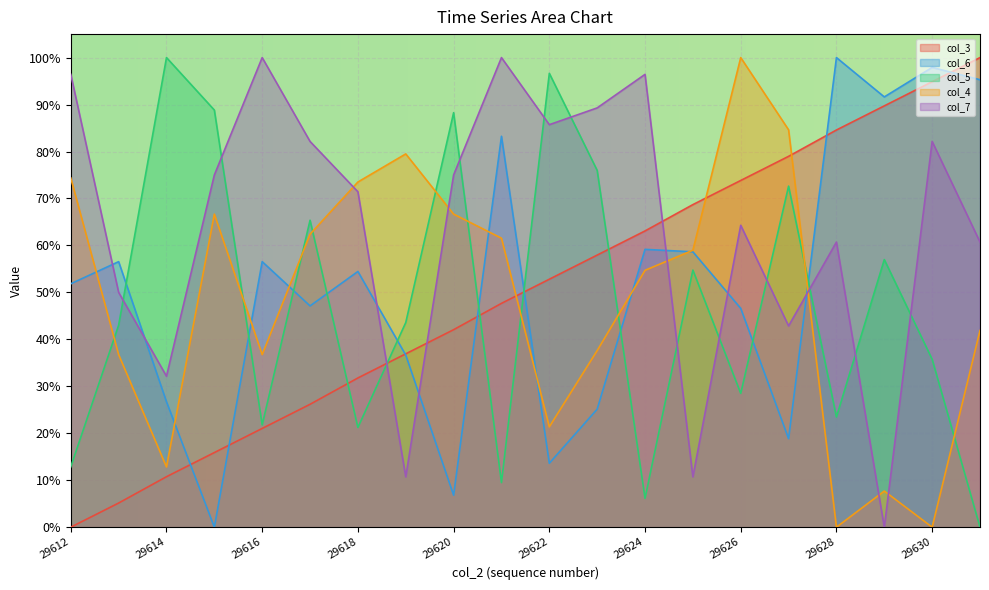

In col_6, how many points are higher than both neighbors (excluding endpoints)?

7